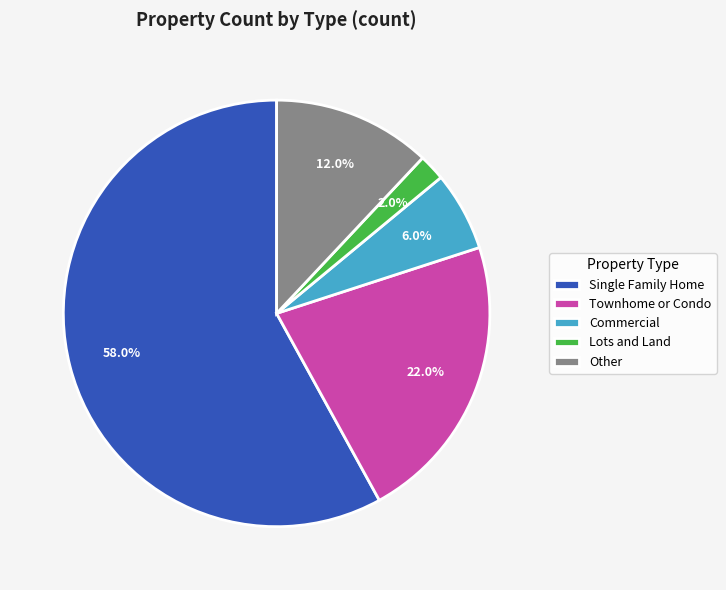

Is there any slice that represents more than half of the pie?

Yes